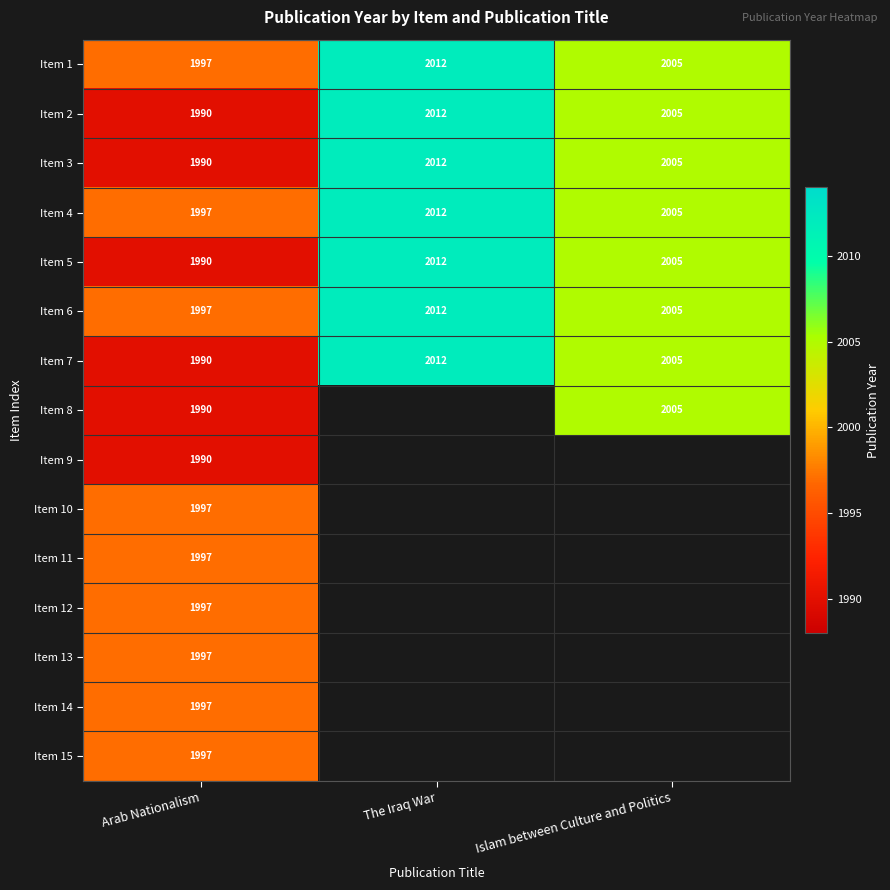

True or false: Item 15 has a value of 732.9 at Arab Nationalism.

False